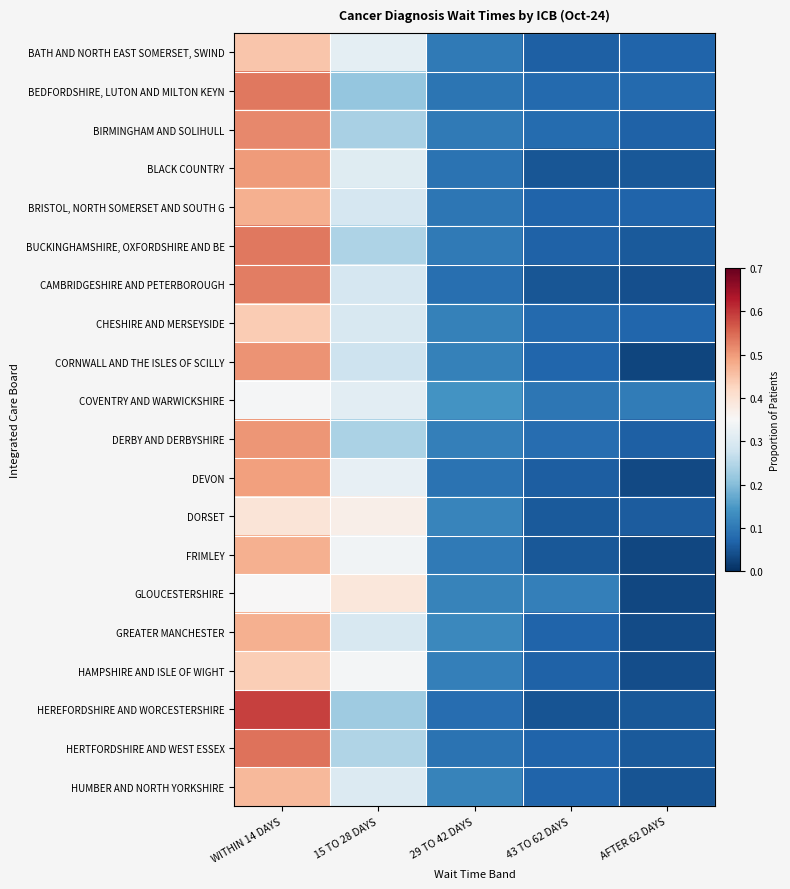

Which category has the lowest value across all series?

AFTER 62 DAYS